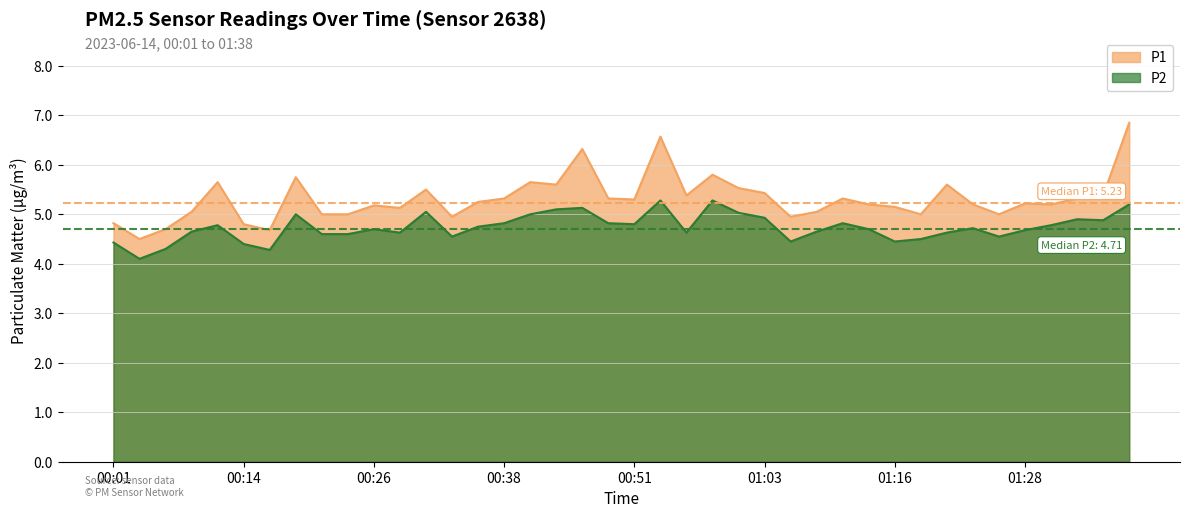

At which category does P2 reach its first local peak?

00:11